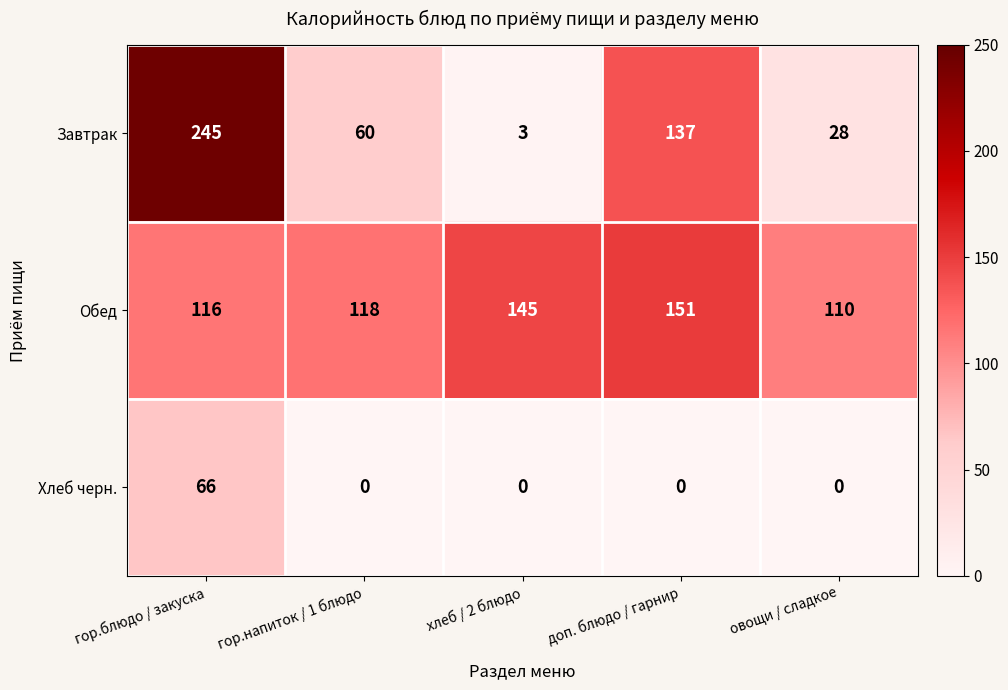

Reading right to left, transcribe all the data shown in this chart.

Завтрак: овощи / сладкое=28	доп. блюдо / гарнир=137	хлеб / 2 блюдо=3	гор.напиток / 1 блюдо=60	гор.блюдо / закуска=245
Обед: овощи / сладкое=110	доп. блюдо / гарнир=151	хлеб / 2 блюдо=145	гор.напиток / 1 блюдо=118	гор.блюдо / закуска=116
Хлеб черн.: овощи / сладкое=0	доп. блюдо / гарнир=0	хлеб / 2 блюдо=0	гор.напиток / 1 блюдо=0	гор.блюдо / закуска=66